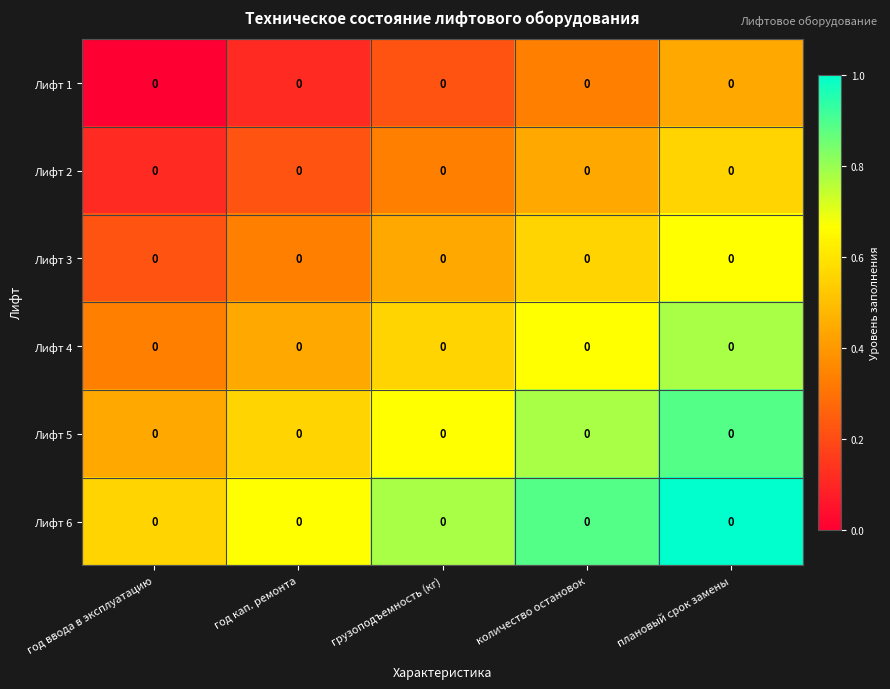

Reading right to left, transcribe all the data shown in this chart.

Лифт 1: плановый срок замены=0.0	количество остановок=0.0	грузоподъемность (кг)=0.0	год кап. ремонта=0.0	год ввода в эксплуатацию=0.0
Лифт 2: плановый срок замены=0.0	количество остановок=0.0	грузоподъемность (кг)=0.0	год кап. ремонта=0.0	год ввода в эксплуатацию=0.0
Лифт 3: плановый срок замены=0.0	количество остановок=0.0	грузоподъемность (кг)=0.0	год кап. ремонта=0.0	год ввода в эксплуатацию=0.0
Лифт 4: плановый срок замены=0.0	количество остановок=0.0	грузоподъемность (кг)=0.0	год кап. ремонта=0.0	год ввода в эксплуатацию=0.0
Лифт 5: плановый срок замены=0.0	количество остановок=0.0	грузоподъемность (кг)=0.0	год кап. ремонта=0.0	год ввода в эксплуатацию=0.0
Лифт 6: плановый срок замены=0.0	количество остановок=0.0	грузоподъемность (кг)=0.0	год кап. ремонта=0.0	год ввода в эксплуатацию=0.0